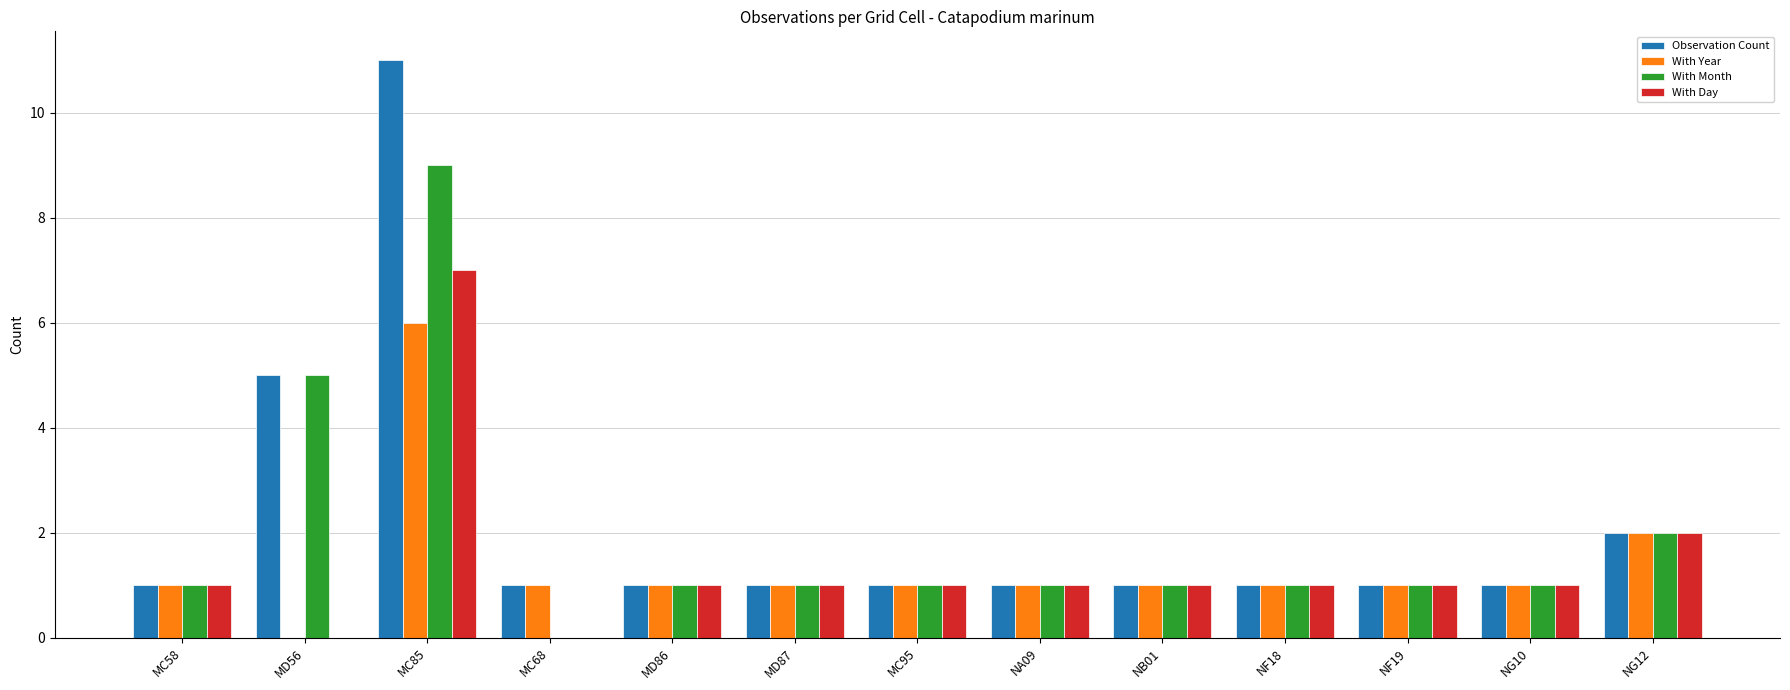

What is the maximum value shown in the chart?

11